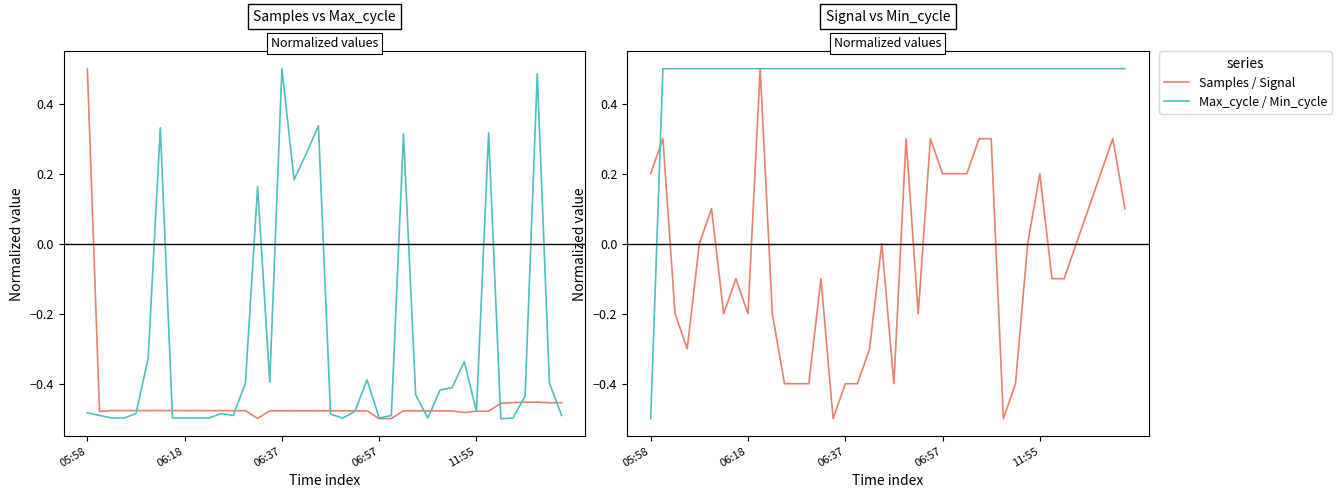

What is the total value across all series at 11:55?

-0.5